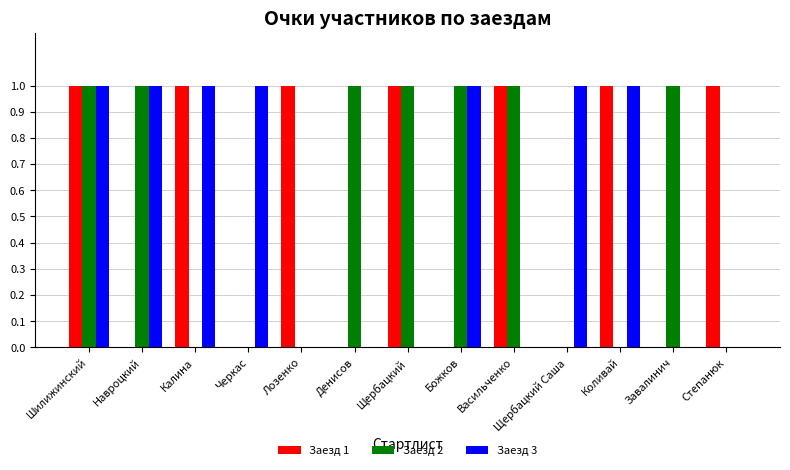

Between Васильченко and Завалинич, which series saw the biggest shift?

Заезд 1